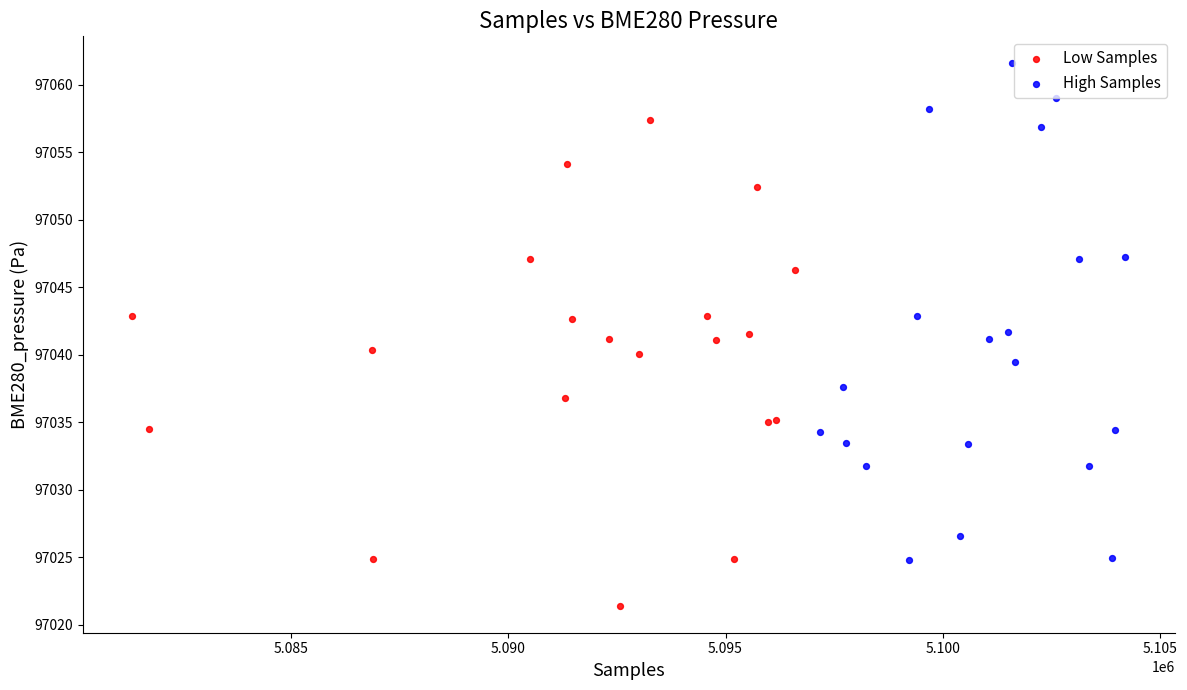

Which series reaches the minimum Y coordinate?

Low Samples